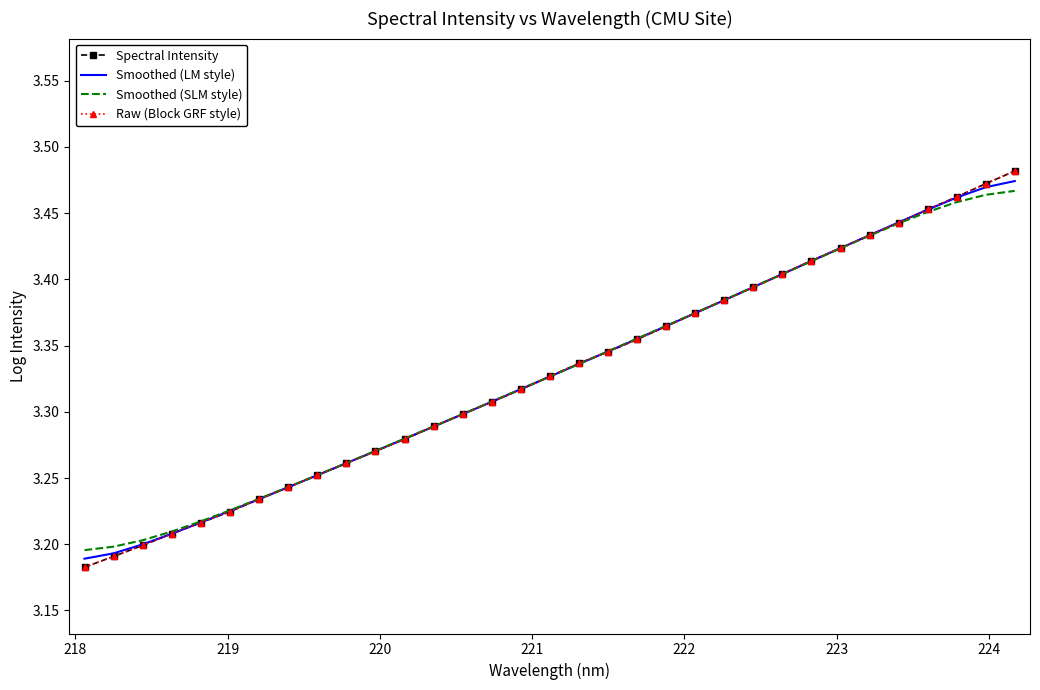

Reading left to right, transcribe all the data shown in this chart.

Spectral Intensity: 3.2	3.2	3.2	3.2	3.2	3.2	3.2	3.2	3.3	3.3	3.3	3.3	3.3	3.3	3.3	3.3	3.3	3.3	3.3	3.4	3.4	3.4	3.4	3.4	3.4	3.4	3.4	3.4	3.4	3.5	3.5	3.5	3.5
Smoothed (LM style): 3.2	3.2	3.2	3.2	3.2	3.2	3.2	3.2	3.3	3.3	3.3	3.3	3.3	3.3	3.3	3.3	3.3	3.3	3.3	3.4	3.4	3.4	3.4	3.4	3.4	3.4	3.4	3.4	3.4	3.5	3.5	3.5	3.5
Smoothed (SLM style): 3.2	3.2	3.2	3.2	3.2	3.2	3.2	3.2	3.3	3.3	3.3	3.3	3.3	3.3	3.3	3.3	3.3	3.3	3.3	3.4	3.4	3.4	3.4	3.4	3.4	3.4	3.4	3.4	3.4	3.5	3.5	3.5	3.5
Raw (Block GRF style): 3.2	3.2	3.2	3.2	3.2	3.2	3.2	3.2	3.3	3.3	3.3	3.3	3.3	3.3	3.3	3.3	3.3	3.3	3.3	3.4	3.4	3.4	3.4	3.4	3.4	3.4	3.4	3.4	3.4	3.5	3.5	3.5	3.5